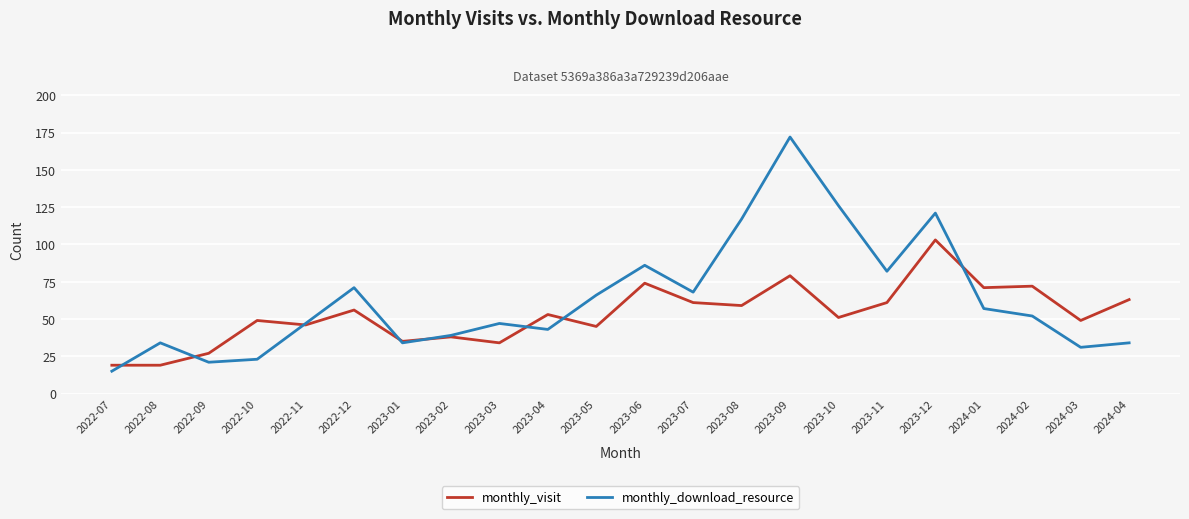

What position from the right is 2022-07?

22